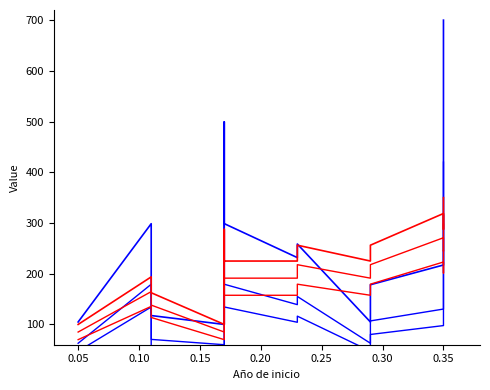

Reading left to right, what are all the values shown in this chart?

Total económico: 104.8	298.6	117.5	100.0	499.4	298.7	231.8	258.6	104.8	178.3	217.2	298.7	700.0
Total económico (var1): 62.9	179.2	70.5	60.0	299.7	179.2	139.1	155.1	62.9	107.0	130.3	179.2	420.0
Total económico (var2): 47.2	134.4	52.9	45.0	224.8	134.4	104.3	116.4	47.2	80.2	97.7	134.4	315.0
Año de finalización: 100.0	193.8	162.5	100.0	287.5	225.0	225.0	256.2	225.0	256.2	318.8	287.5	350.0
Año de finalización (var1): 85.0	164.7	138.1	85.0	244.4	191.2	191.2	217.8	191.2	217.8	270.9	244.4	297.5
Año de finalización (var2): 70.0	135.6	113.7	70.0	201.2	157.5	157.5	179.4	157.5	179.4	223.1	201.2	245.0